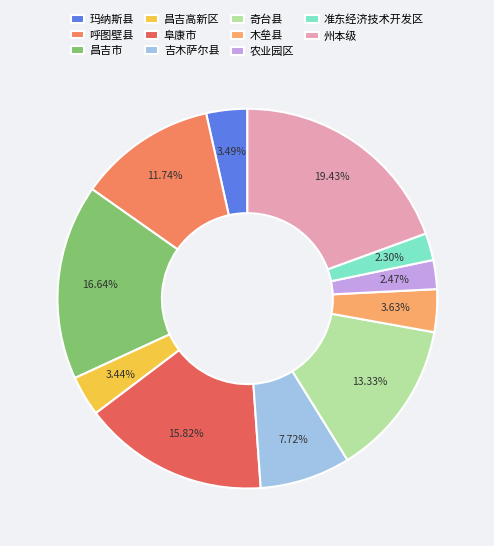

What is the change in value from 昌吉市 to 阜康市?

-3581.7